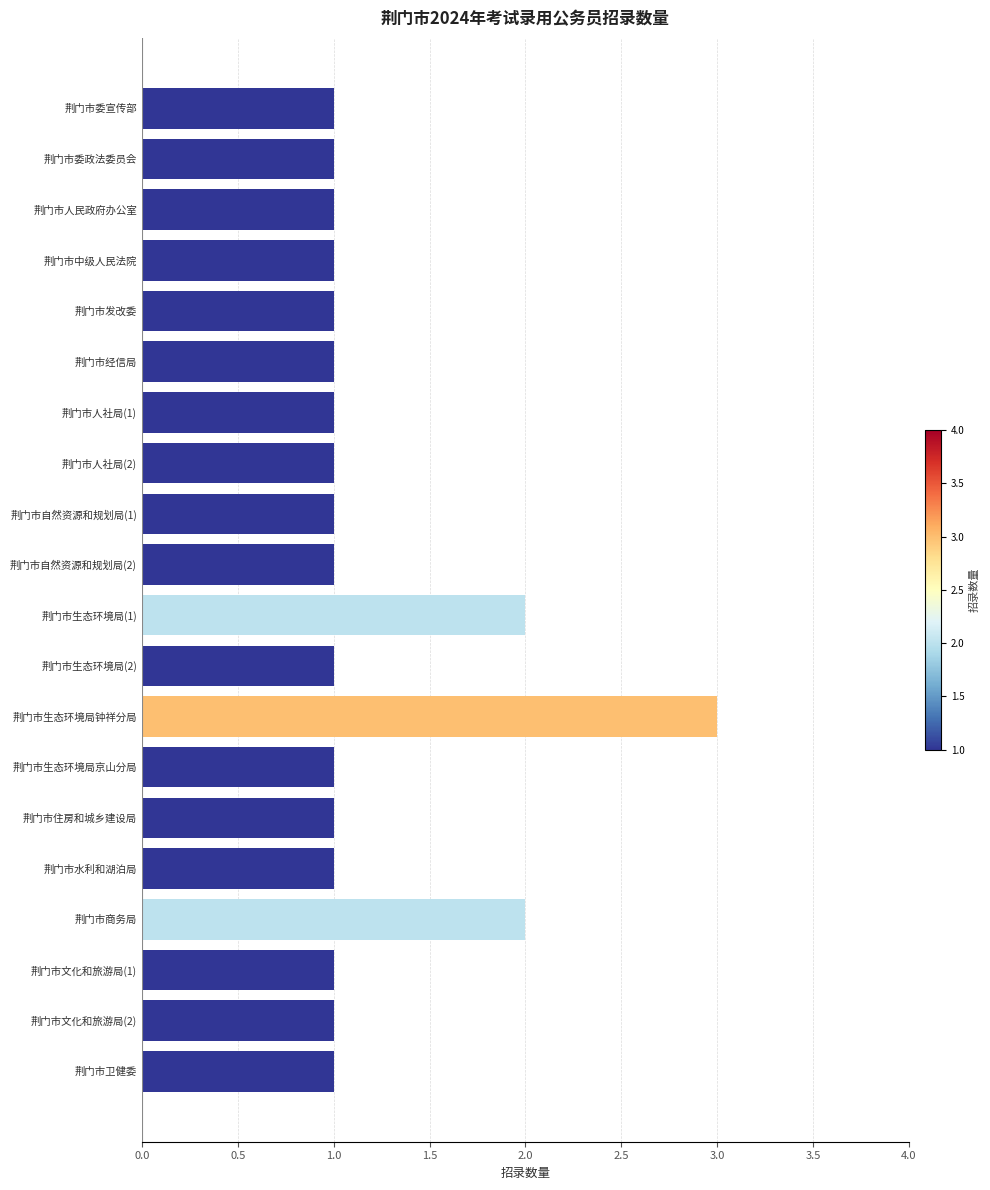

Reading bottom to top, extract all data points from this chart.

荆门市卫健委=1	荆门市文化和旅游局(2)=1	荆门市文化和旅游局(1)=1	荆门市商务局=2	荆门市水利和湖泊局=1	荆门市住房和城乡建设局=1	荆门市生态环境局京山分局=1	荆门市生态环境局钟祥分局=3	荆门市生态环境局(2)=1	荆门市生态环境局(1)=2	荆门市自然资源和规划局(2)=1	荆门市自然资源和规划局(1)=1	荆门市人社局(2)=1	荆门市人社局(1)=1	荆门市经信局=1	荆门市发改委=1	荆门市中级人民法院=1	荆门市人民政府办公室=1	荆门市委政法委员会=1	荆门市委宣传部=1